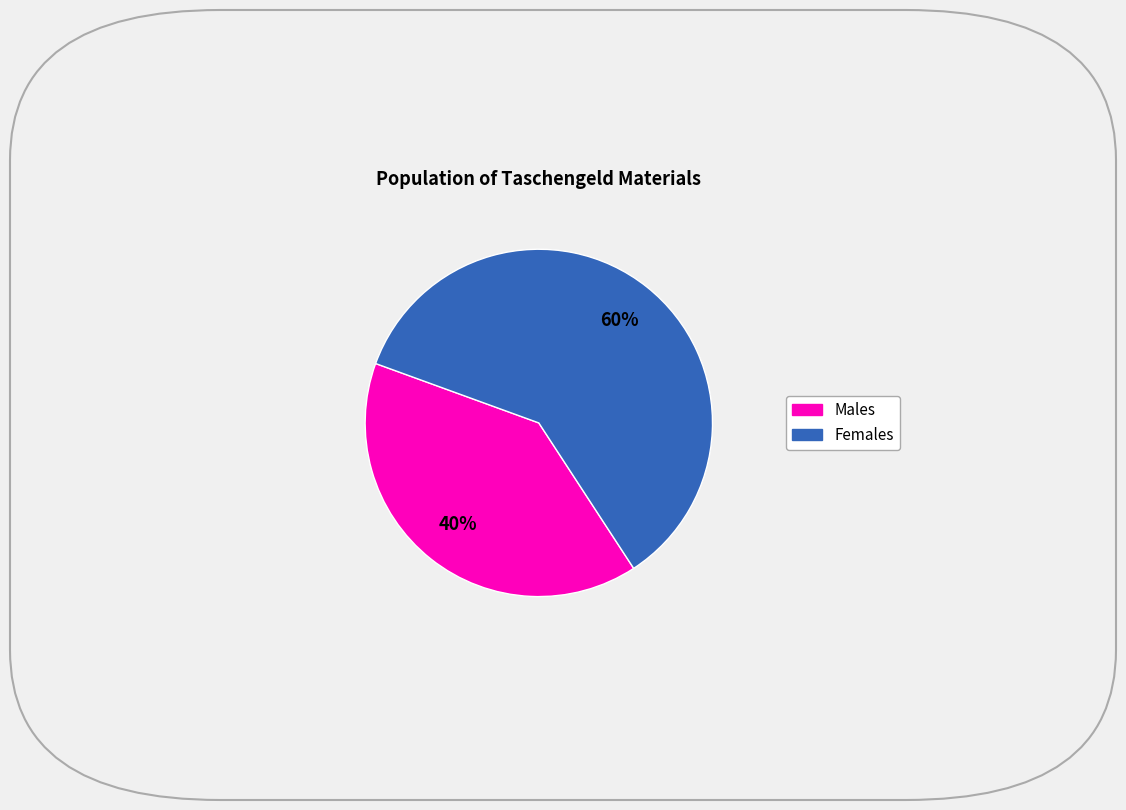

Count the number of slices in the pie.

2